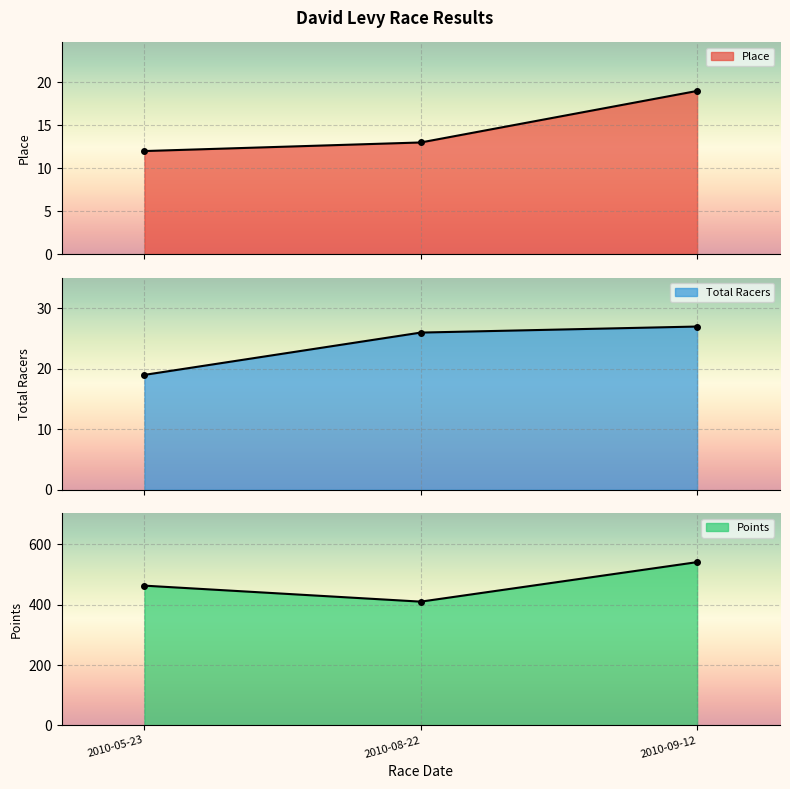

What is the total value across all series at 2010-08-22?

449.3